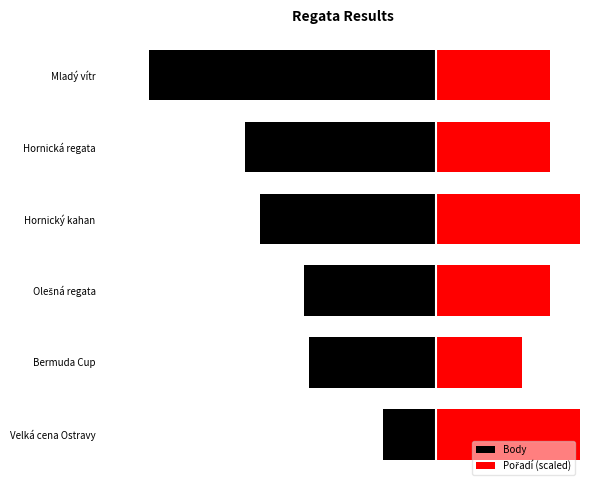

What is the value of the Body bar at the 6th from the left?

-1813